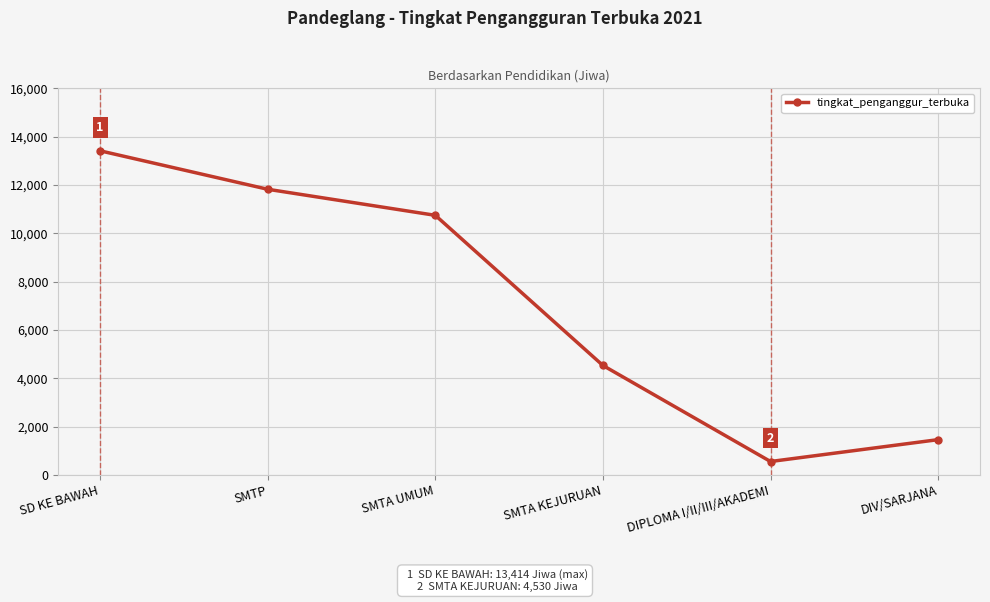

What is the greatest value displayed?

13414